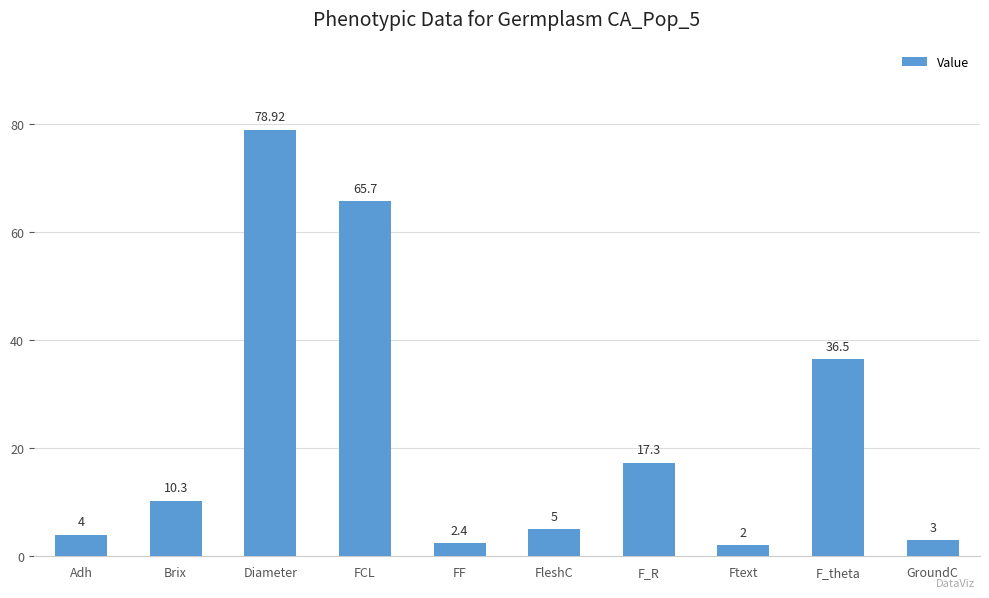

What is the ratio of the value at Adh to the value at Brix?

0.4